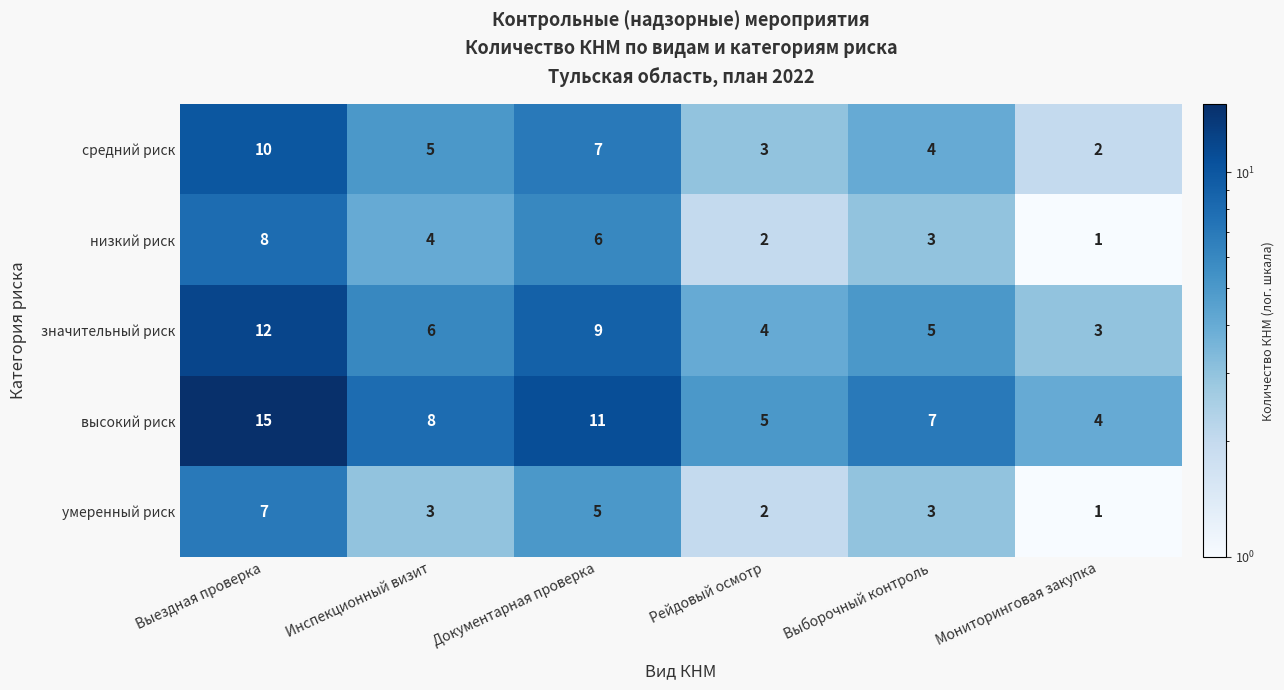

Which category has the highest value across all series?

Выездная проверка